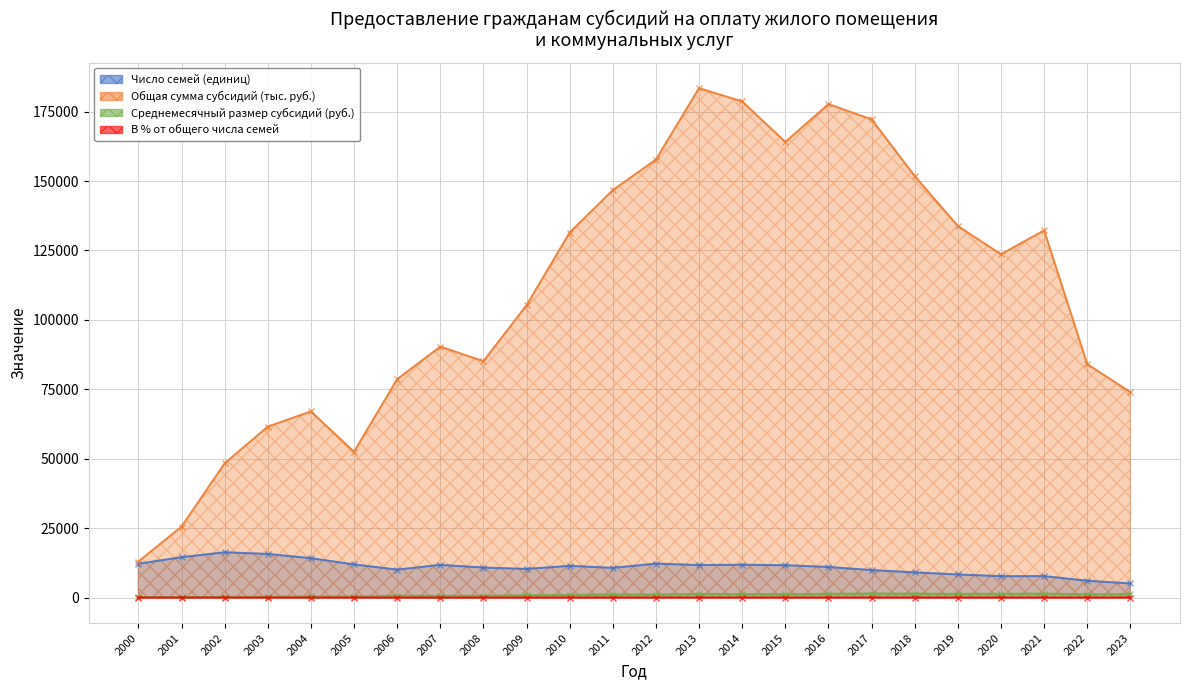

Where is the first local maximum for Среднемесячный размер субсидий (руб.)?

2004